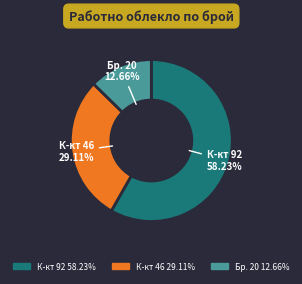

Does any single category account for the majority?

Yes